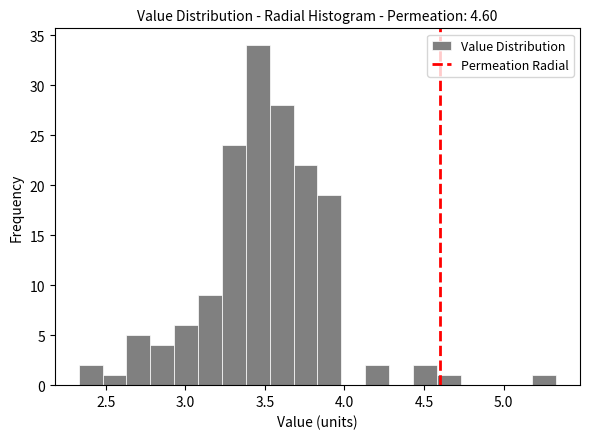

Read against the x-axis, roughly where is the centre of the tallest bar?

3.45